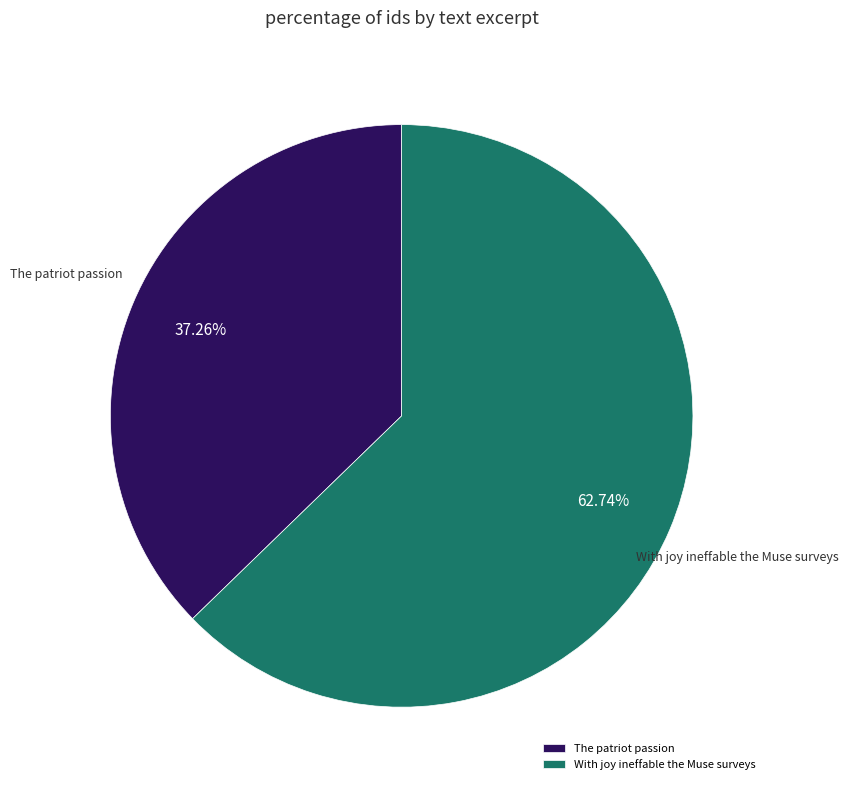

Between The patriot passion and With joy ineffable the Muse surveys, which is larger?

With joy ineffable the Muse surveys